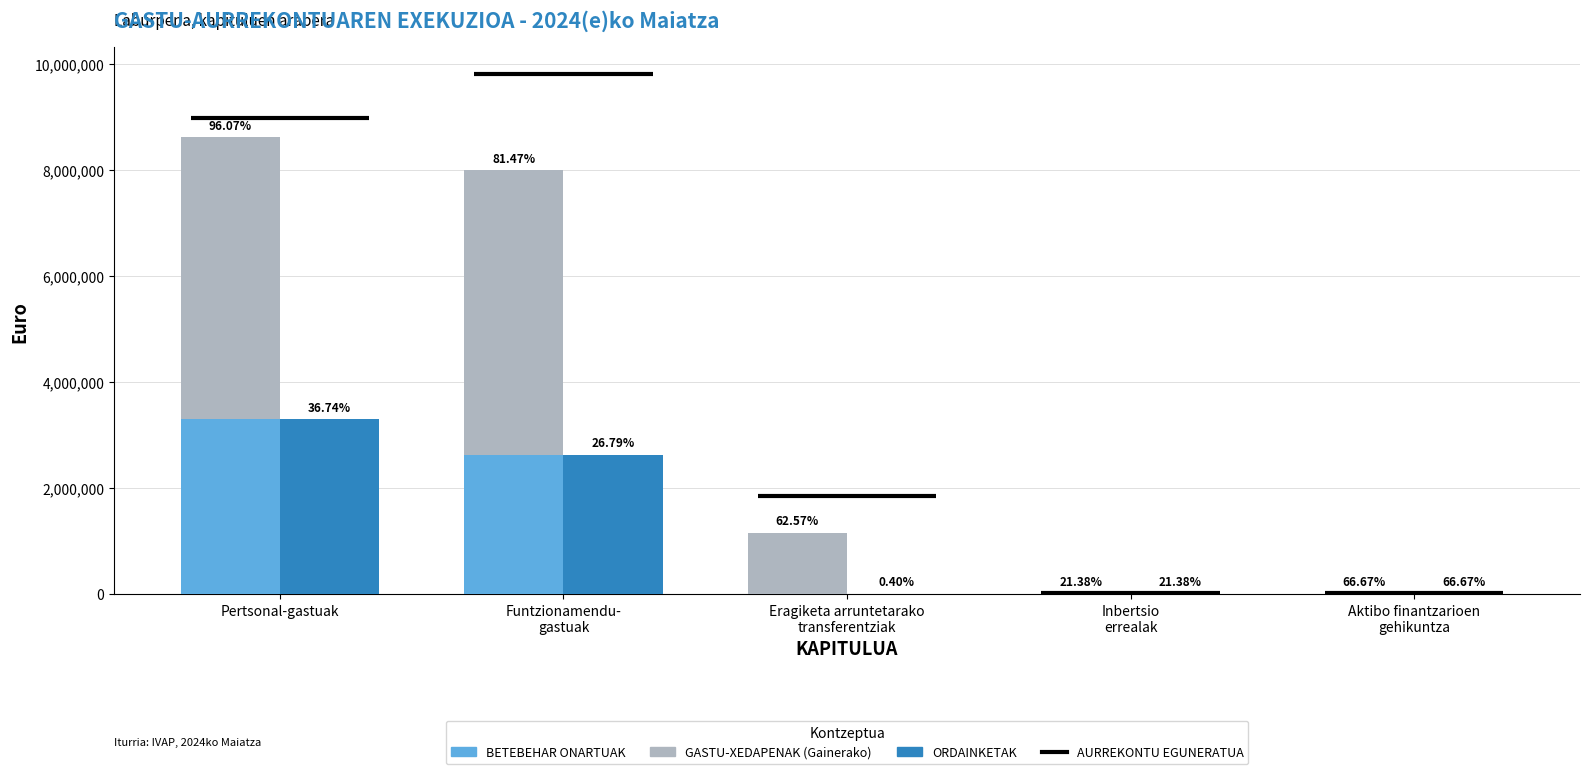

Which series changed the most between Pertsonal-gastuak and Eragiketa arruntetarako
transferentziak?

GASTU-XEDAPENAK (Gainerako)